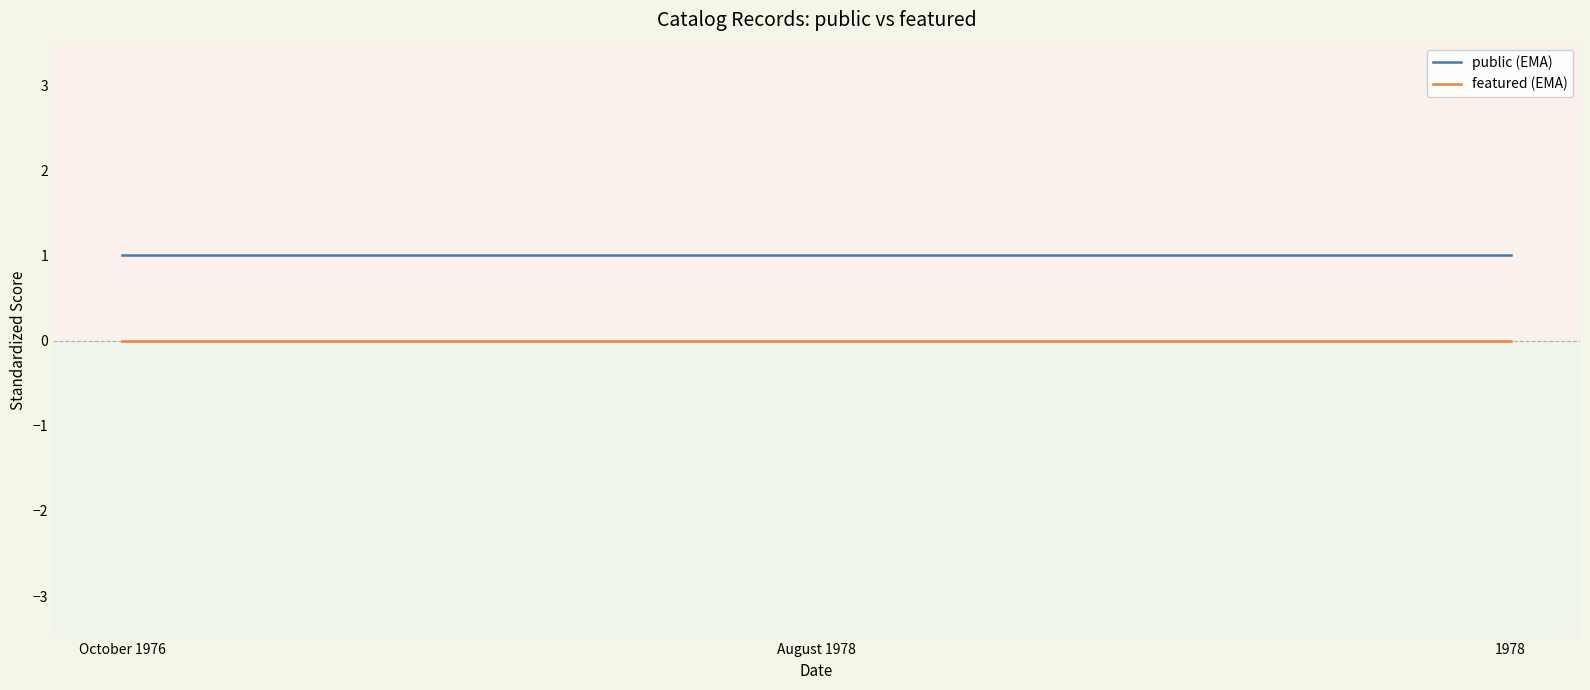

What are all the series names shown in the legend?

public (EMA), featured (EMA)